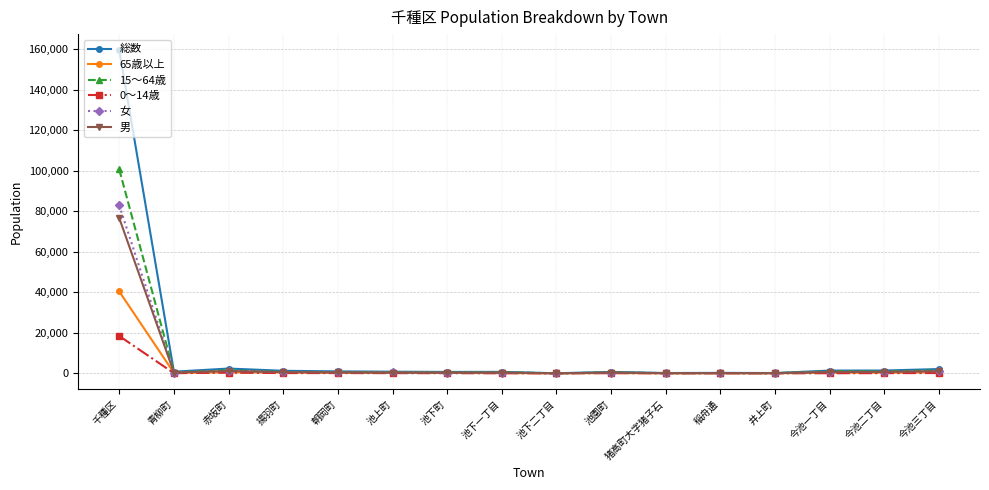

At which label is 総数 closest to 79805?

赤坂町